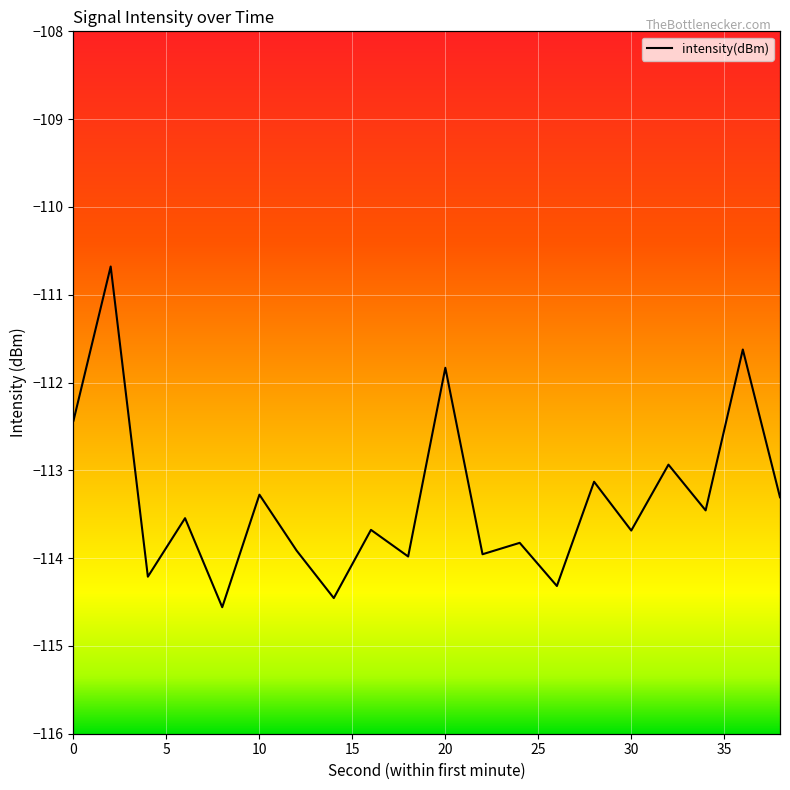

The chart shows a value of -113.9 at 12. True or false?

True